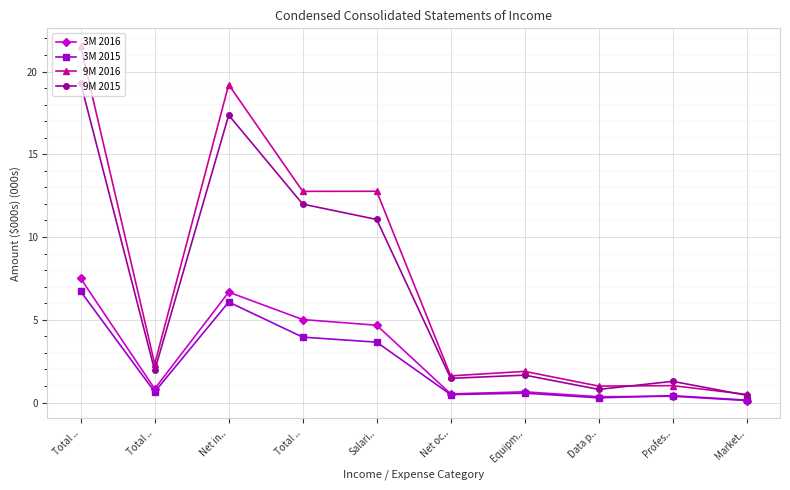

What are all the series names shown in the legend?

3M 2016, 3M 2015, 9M 2016, 9M 2015